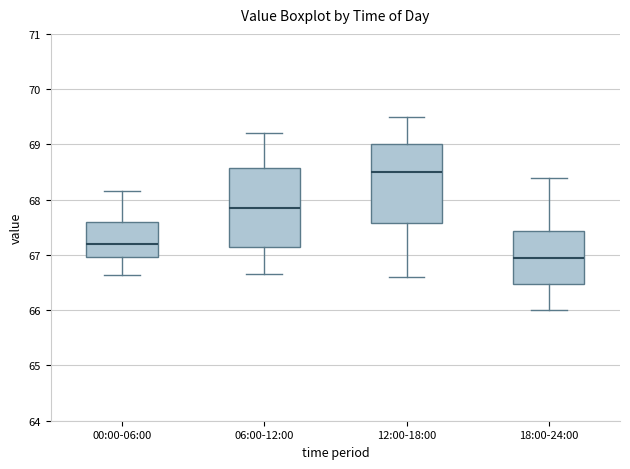

Where is the lower edge of the box for 00:00-06:00 on the y-axis? The values are not printed on the chart, so give them approximately, as read against the axis.

67.0